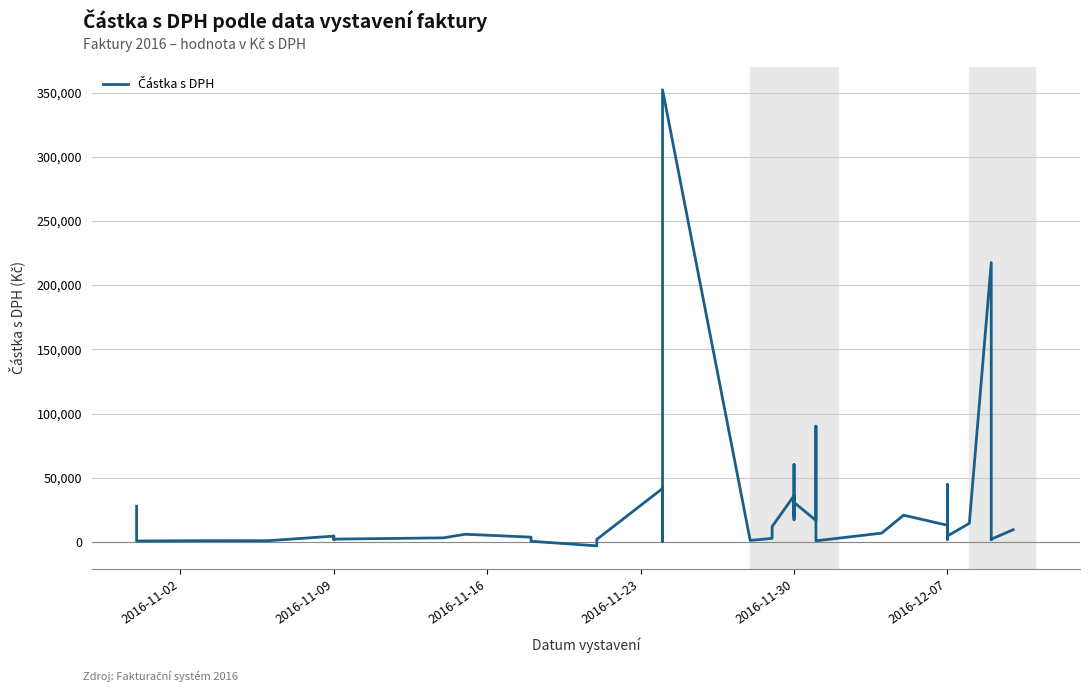

How many points are higher than both their immediate neighbors (excluding endpoints)?

12